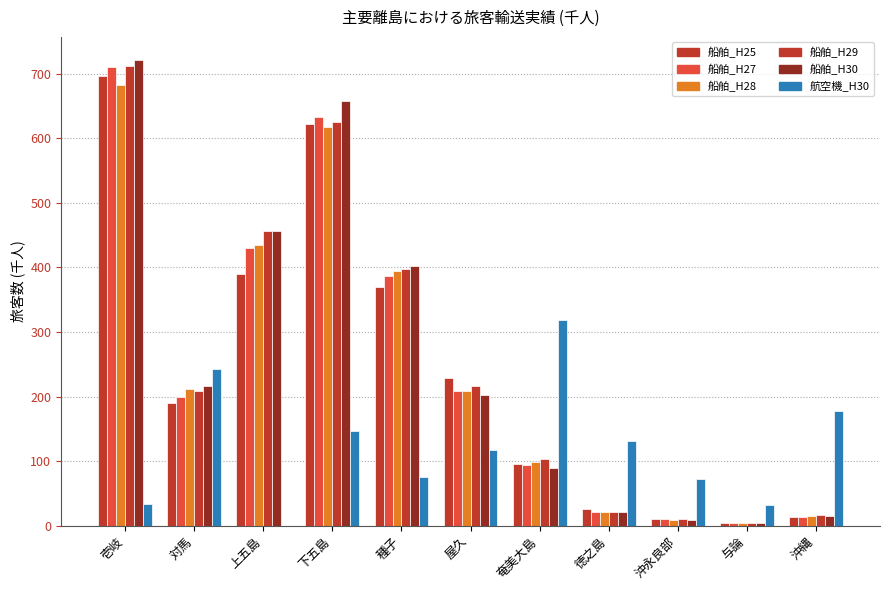

True or false: 船舶_H30 has a value of 7 at 与論.

False